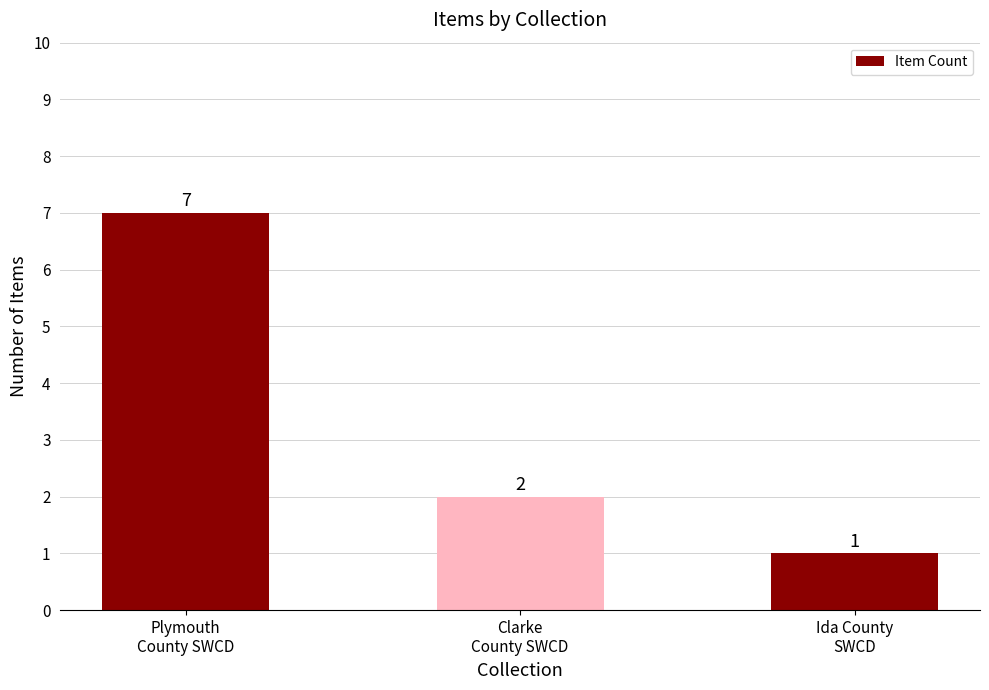

Where does the data first go above 2?

Plymouth
County SWCD